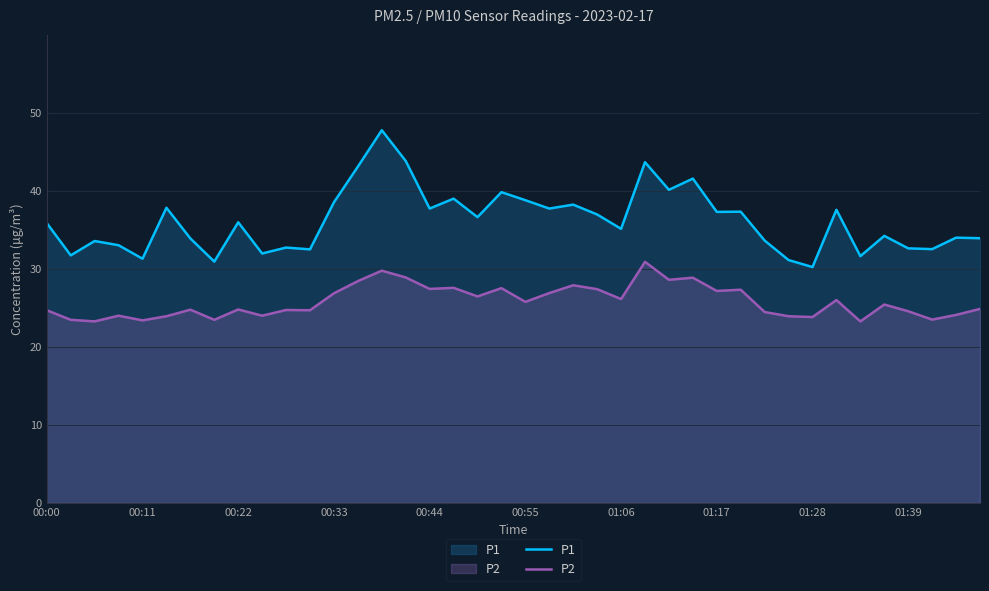

How many interior local valleys does the P2 series have?

14